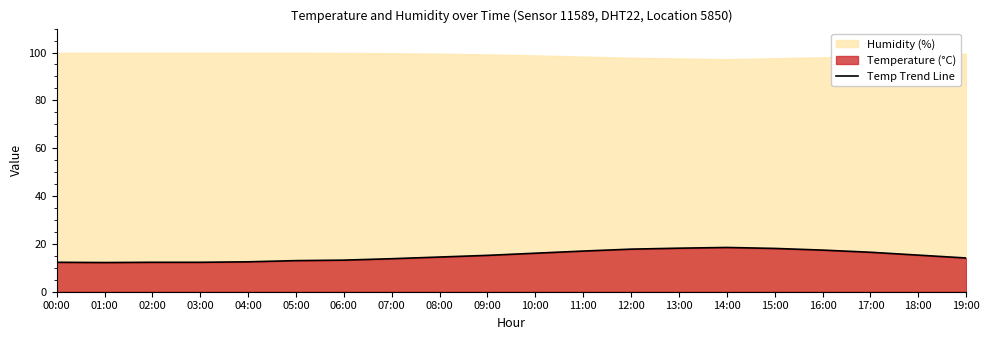

What is the difference between the values at 06:00 and 09:00?

2.0